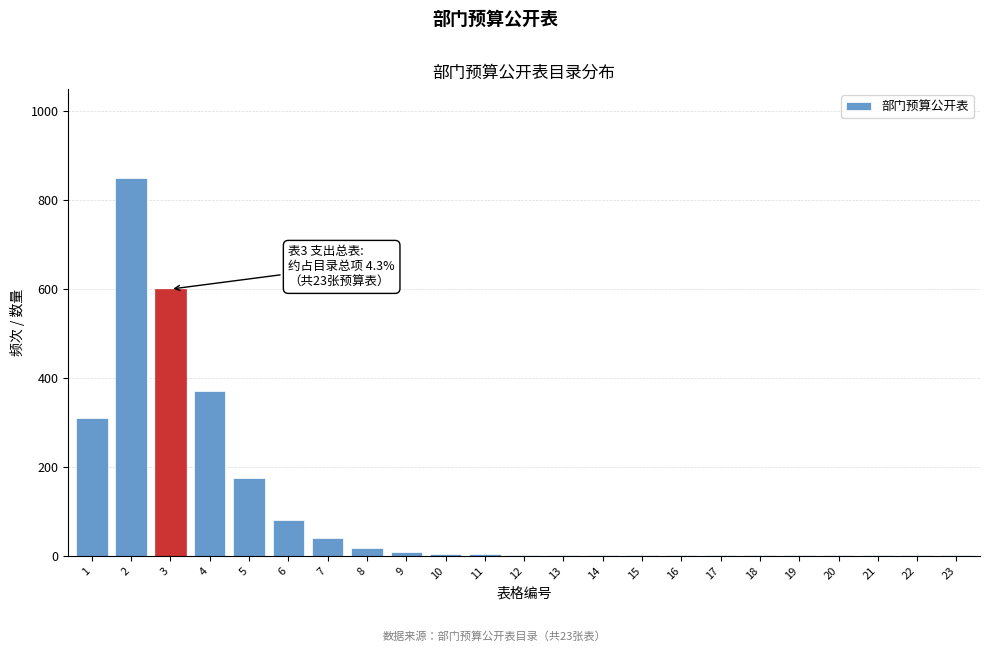

The chart shows a value of 1 at 23. True or false?

True